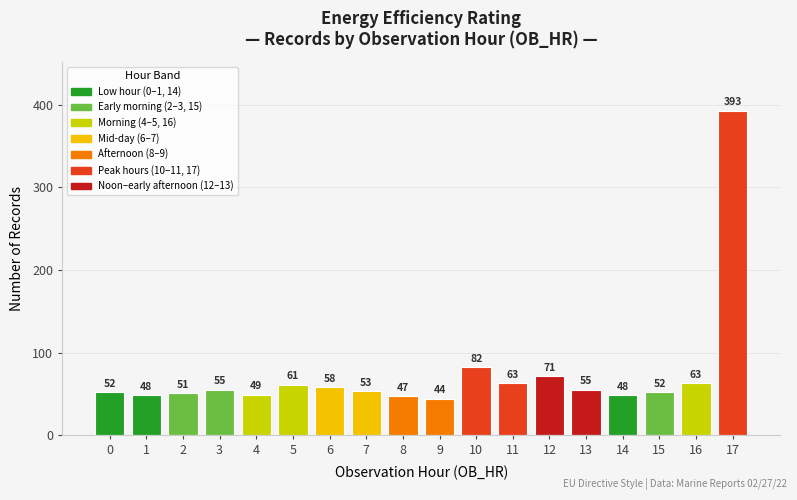

How many data points are less than 55?

9